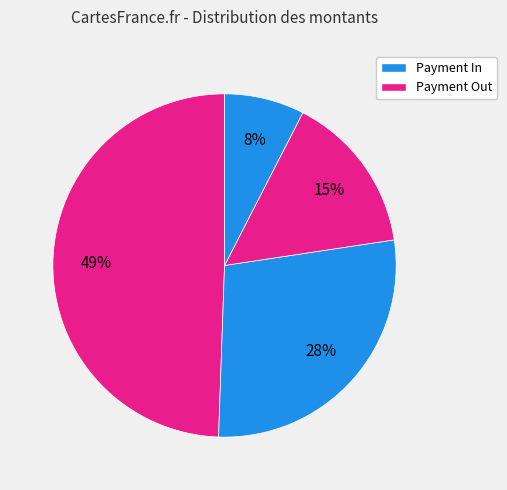

Count the number of slices in the pie.

4